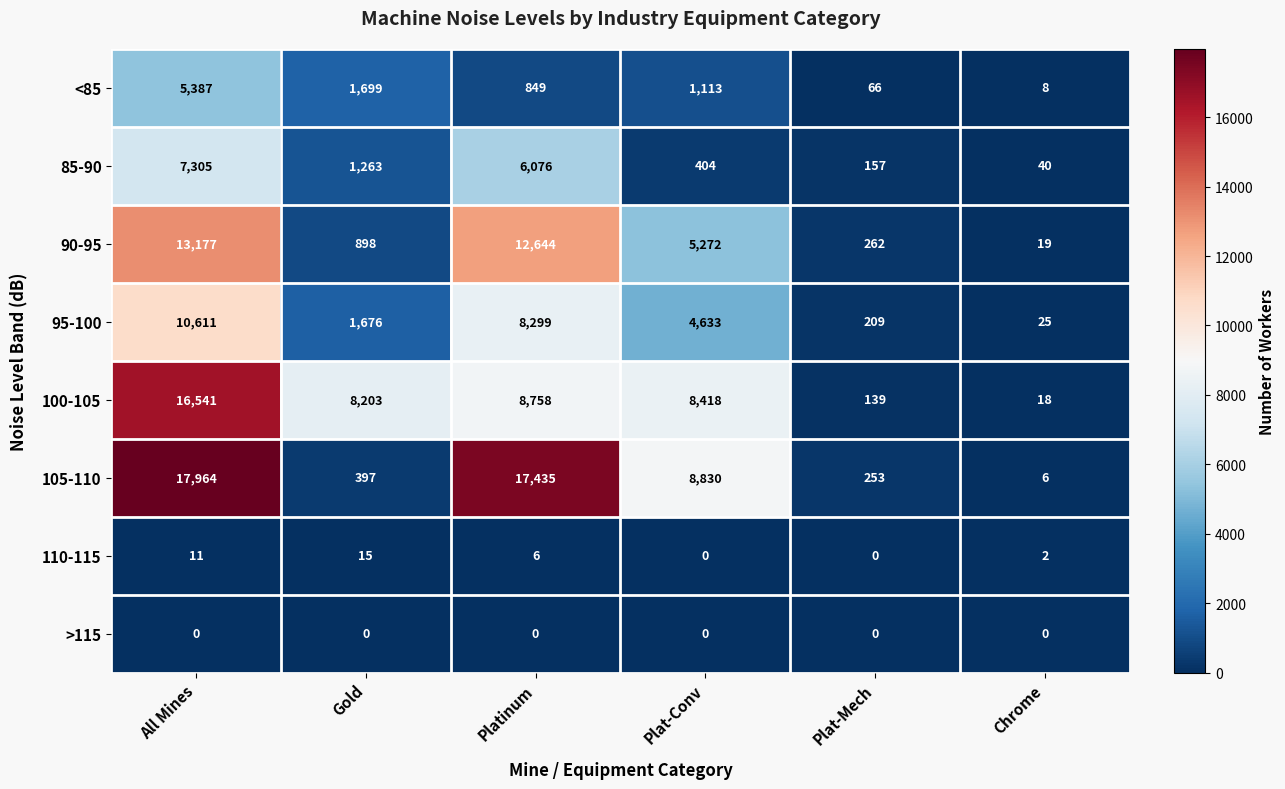

What is the total value across all series at Chrome?

118